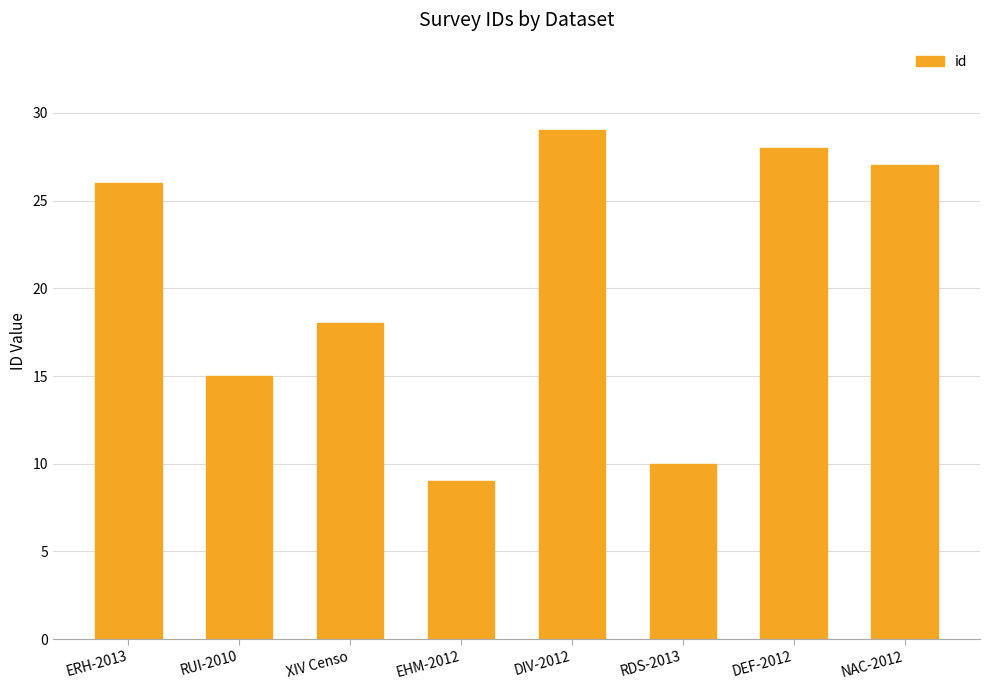

Where is the data nearest to the value 19?

XIV Censo